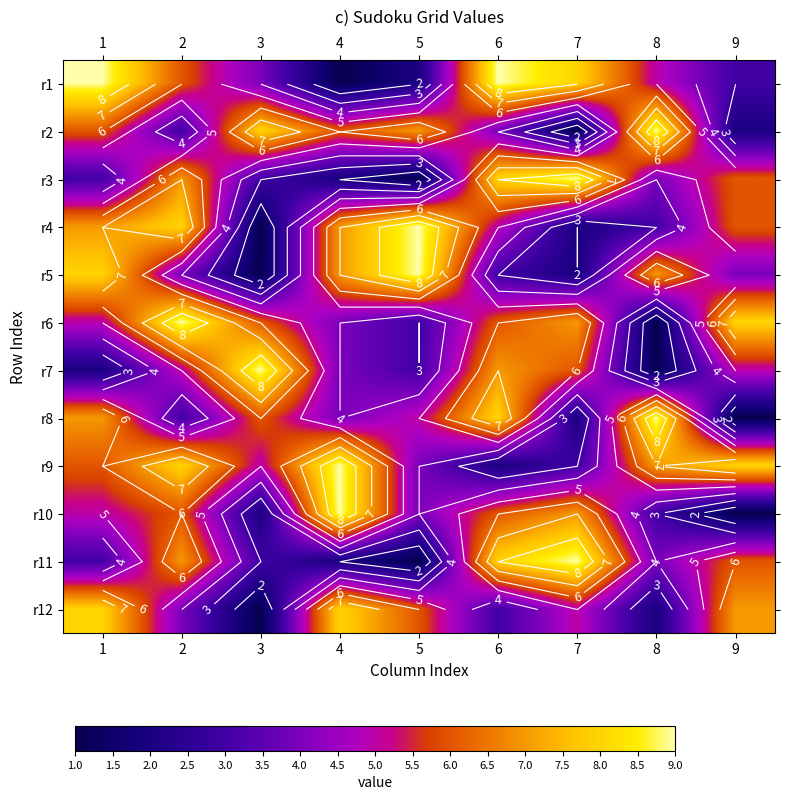

What is the difference between the maximum and second lowest values in the r5 series?

7